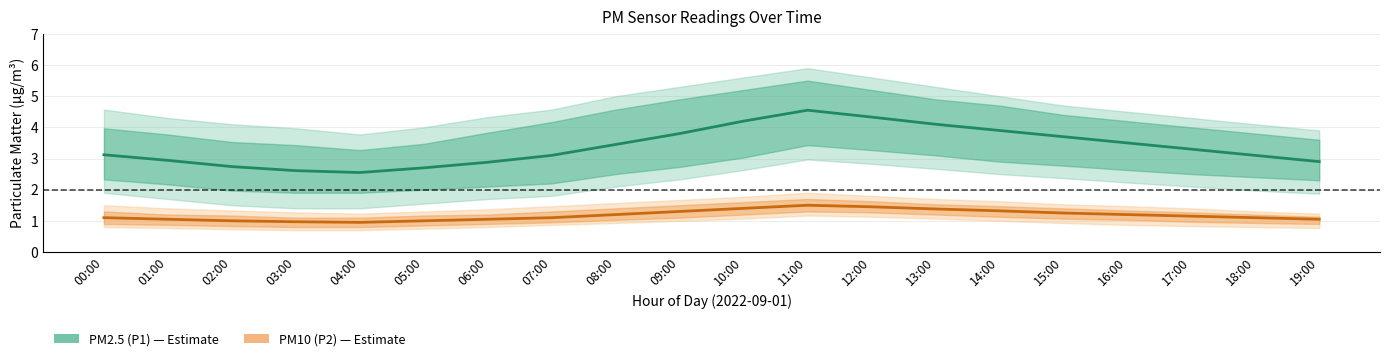

How many interior local valleys does the PM10 (P2) series have?

1